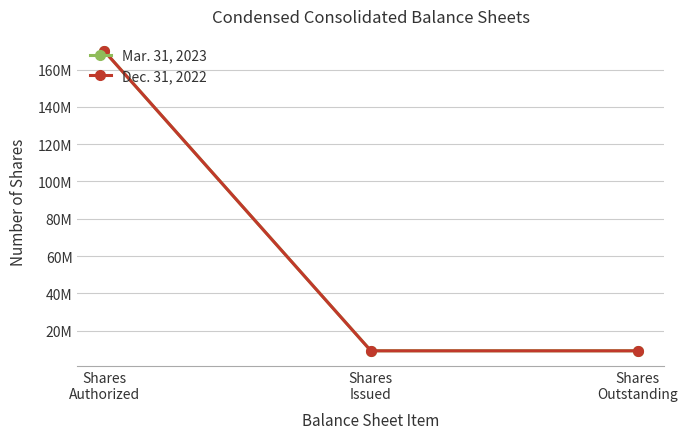

What are all the series names shown in the legend?

Mar. 31, 2023, Dec. 31, 2022